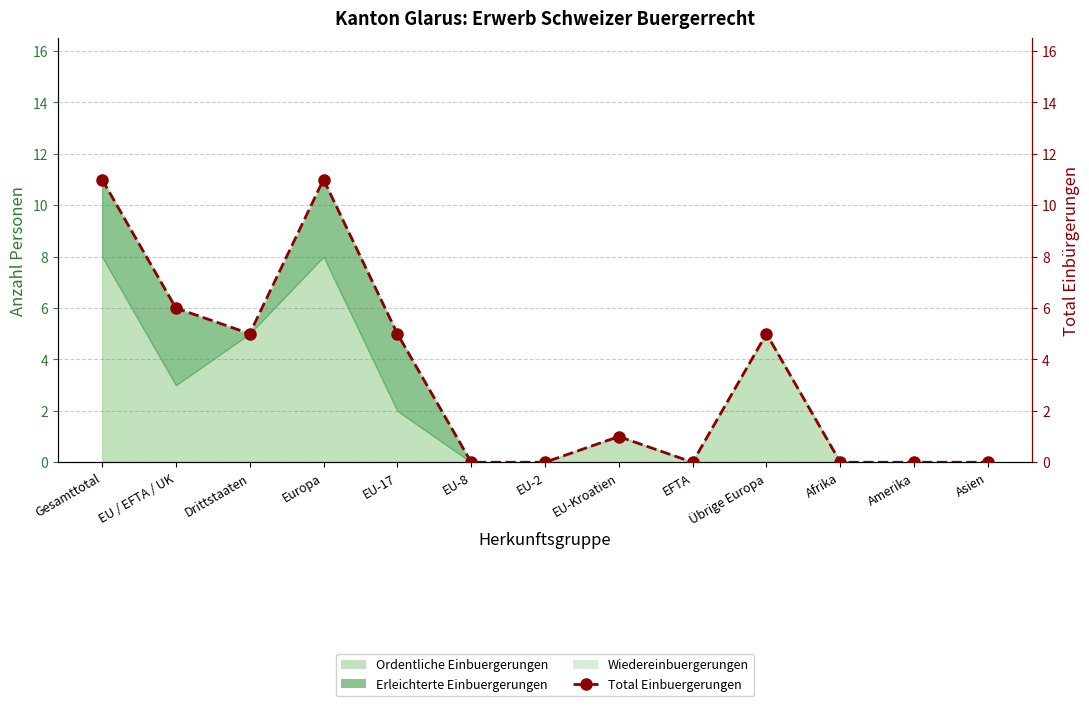

Between Gesamttotal and EU-17, which is larger?

Gesamttotal